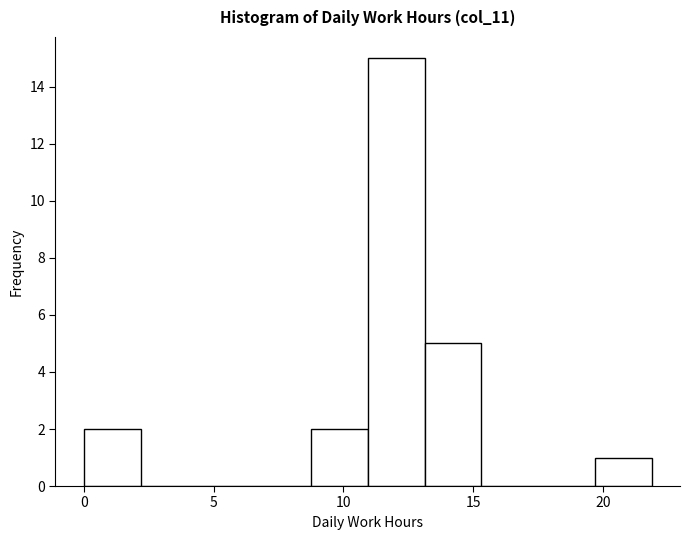

Reading left to right, transcribe this chart: for each bar, give the range it covers on the x-axis and its height. Neither the bar edges nor the heights are printed on the chart, so give them approximately, as read against the axes.

0.0 to 2.0: 2
2.0 to 4.5: 0
4.5 to 6.5: 0
6.5 to 9.0: 0
9.0 to 11.0: 2
11.0 to 13.0: 15
13.0 to 15.5: 5
15.5 to 17.5: 0
17.5 to 19.5: 0
19.5 to 22.0: 1